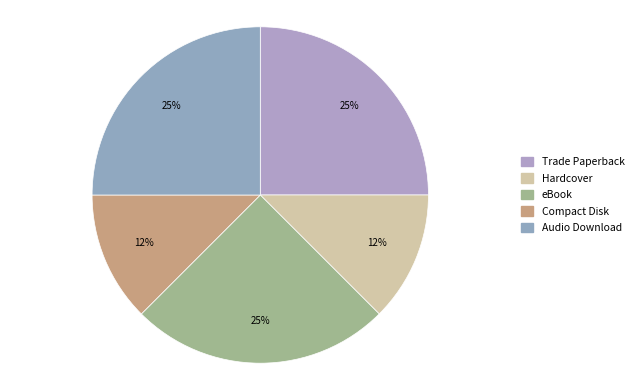

What is the change in value from Trade Paperback to Compact Disk?

-1